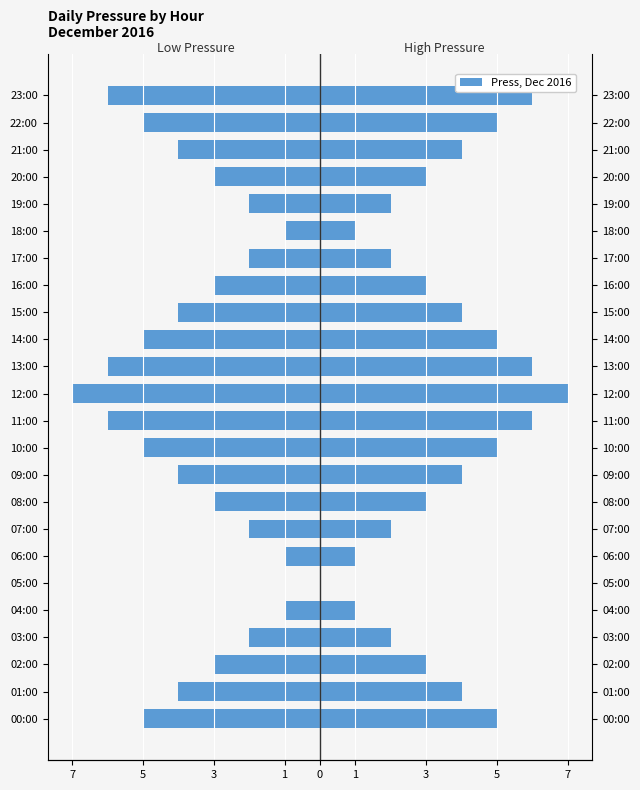

What is the sum of all Left (below avg) values?

-84